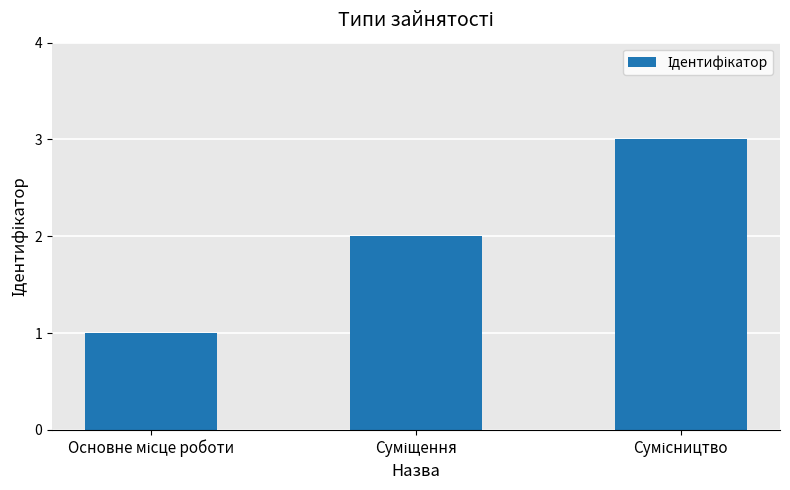

What is the maximum value shown in the chart?

3